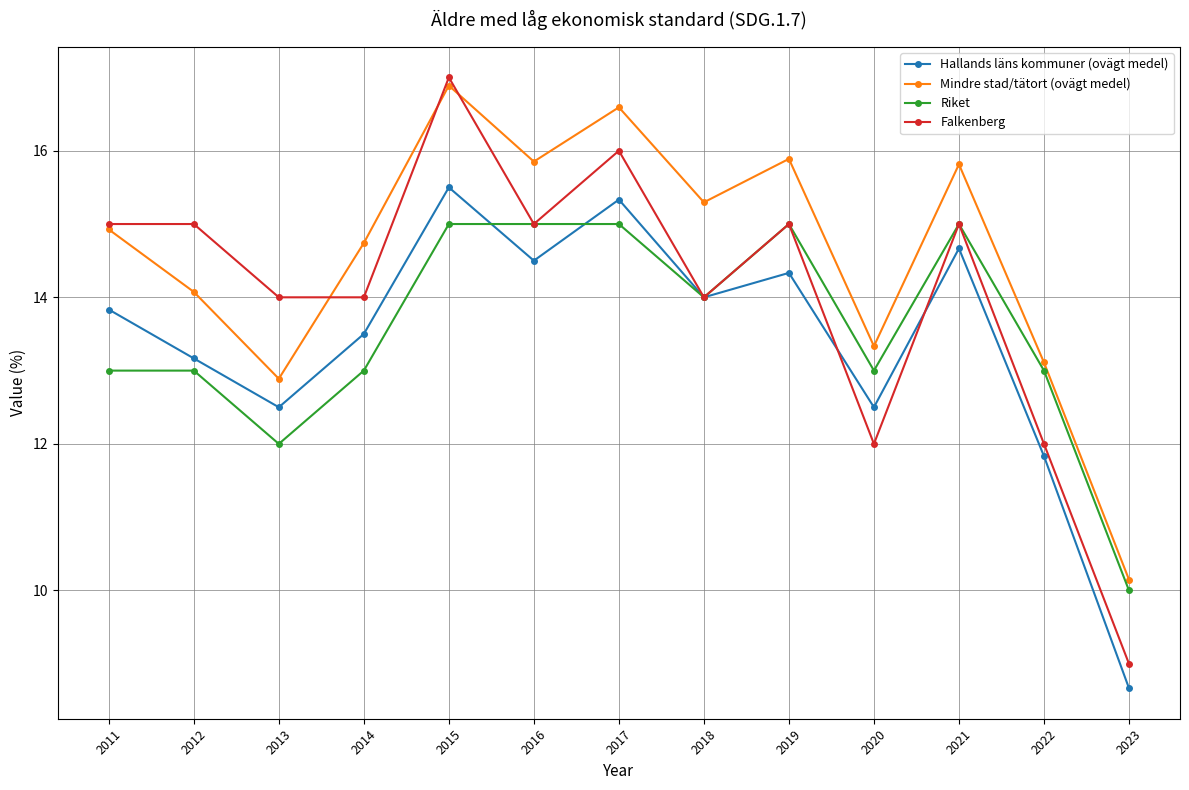

What is the difference between the Mindre stad/tätort (ovägt medel) values at 2017 and 2020?

3.3